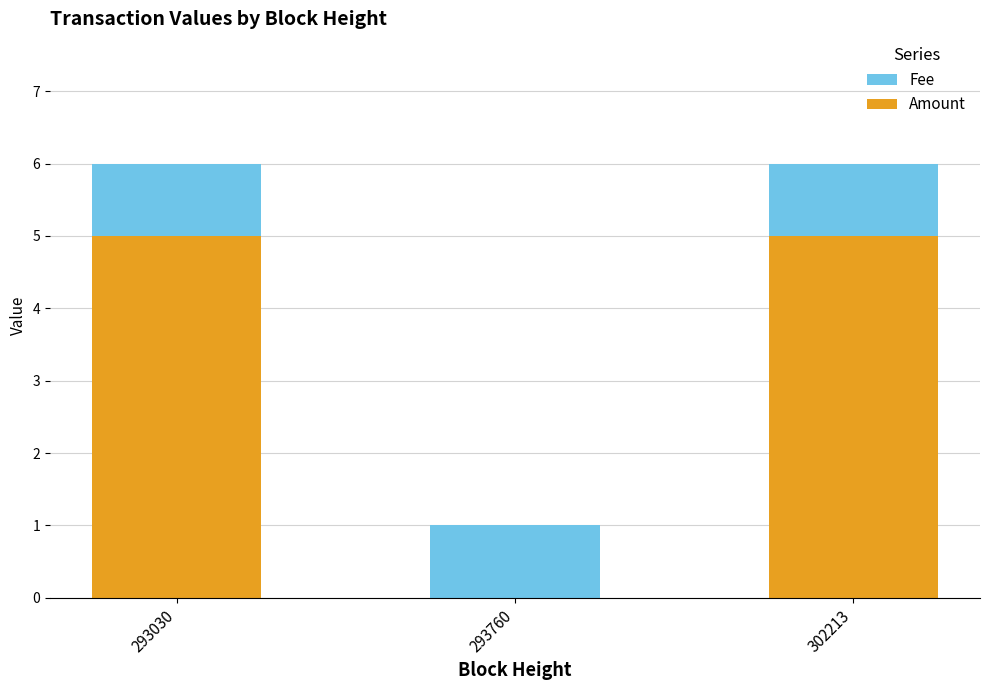

At which label is Amount closest to 2?

293760